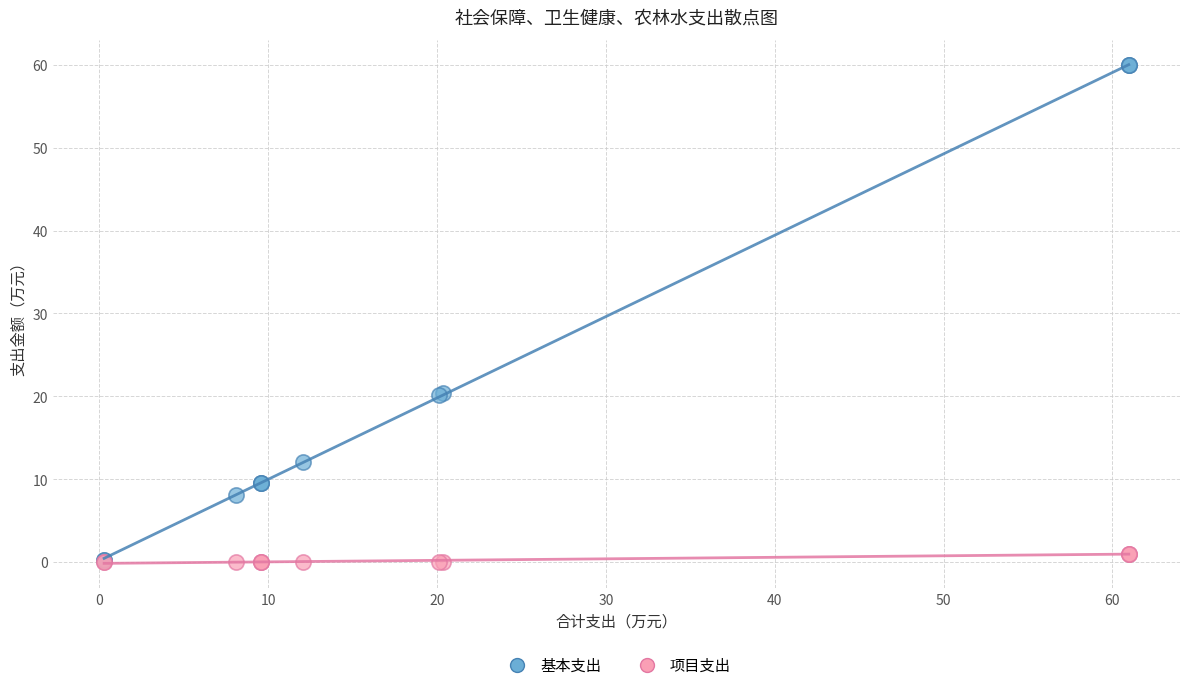

Which series reaches the maximum Y coordinate?

基本支出